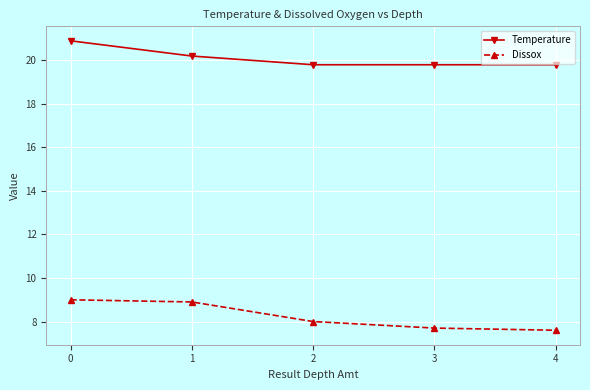

What is the sum of all Dissox values?

41.2